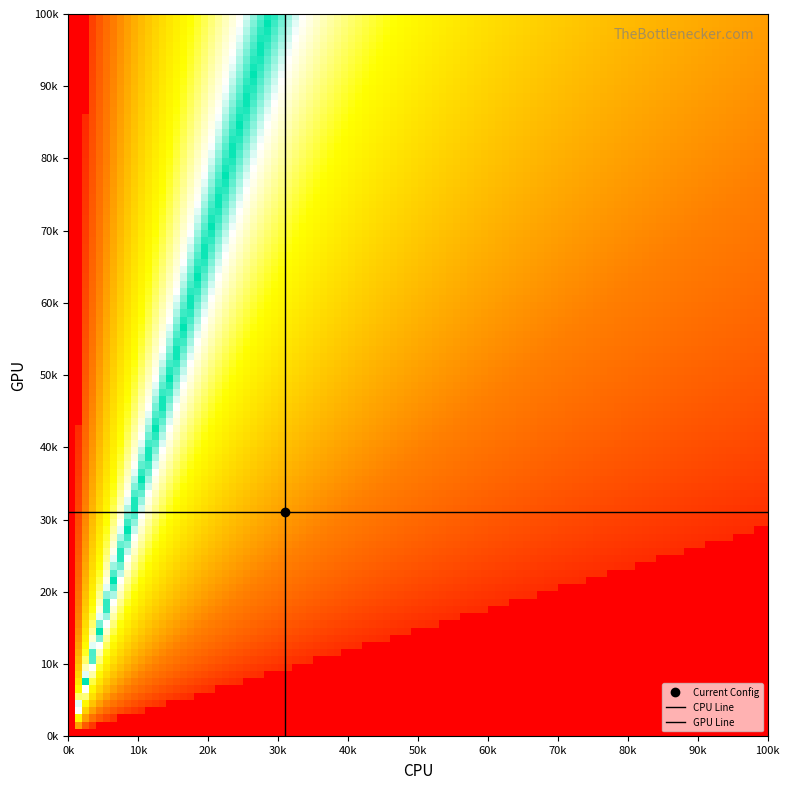

Which series has the widest spread of values?

CPU Line